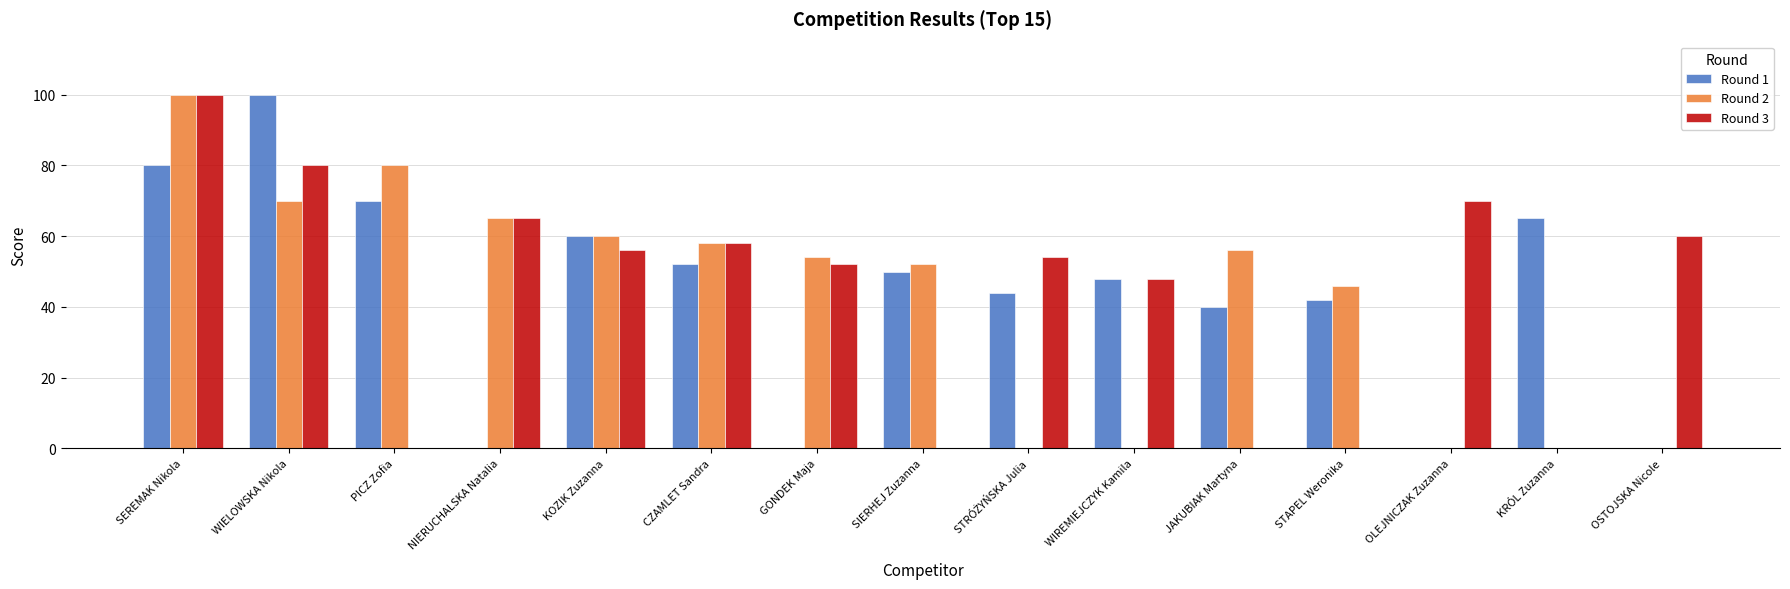

At which label is Round 1 closest to 50?

SIERHEJ Zuzanna